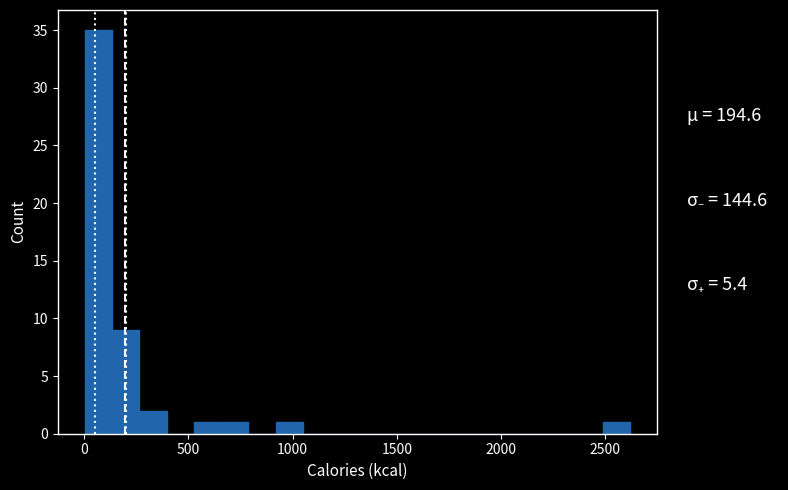

Read against the x-axis, roughly where is the centre of the tallest bar?

50